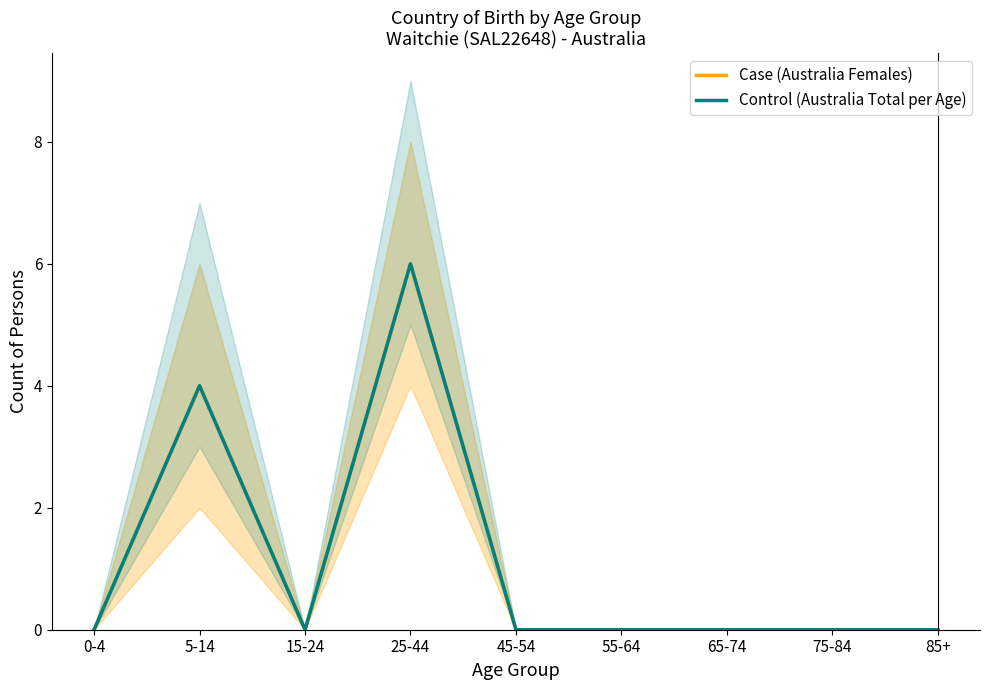

How many data points does each series have?

9